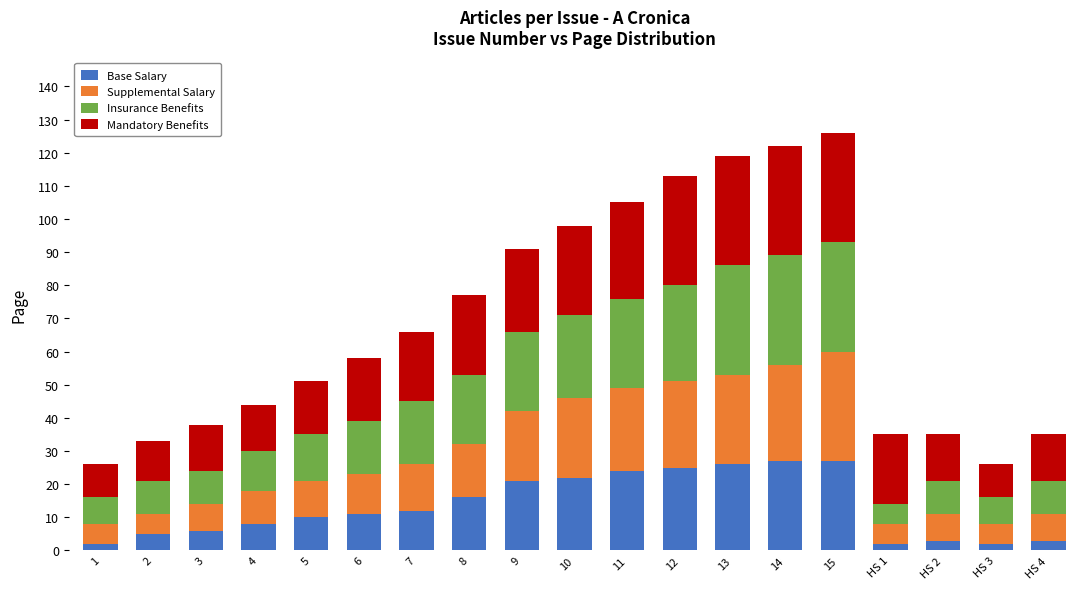

True or false: Base Salary has a value of 10 at 5.

True